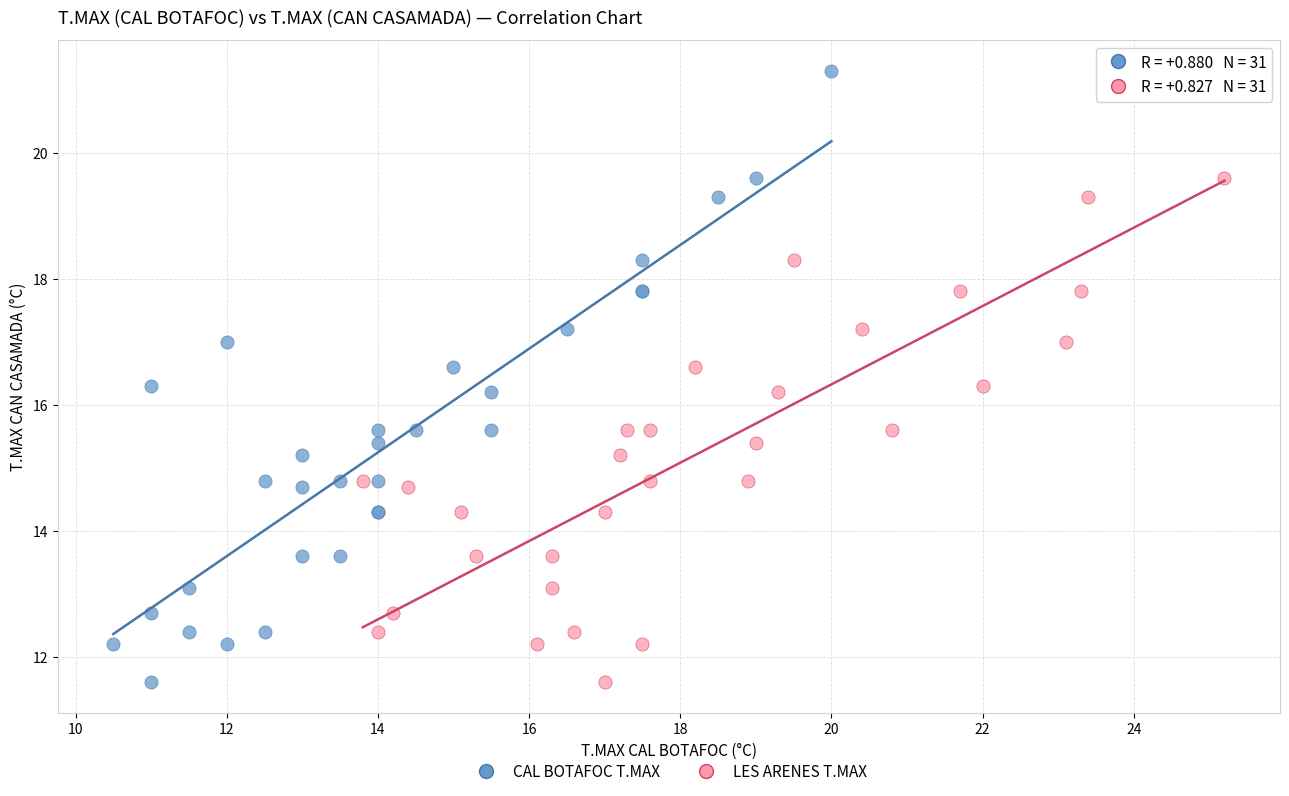

What are all the series names shown in the legend?

CAL BOTAFOC T.MAX, LES ARENES T.MAX